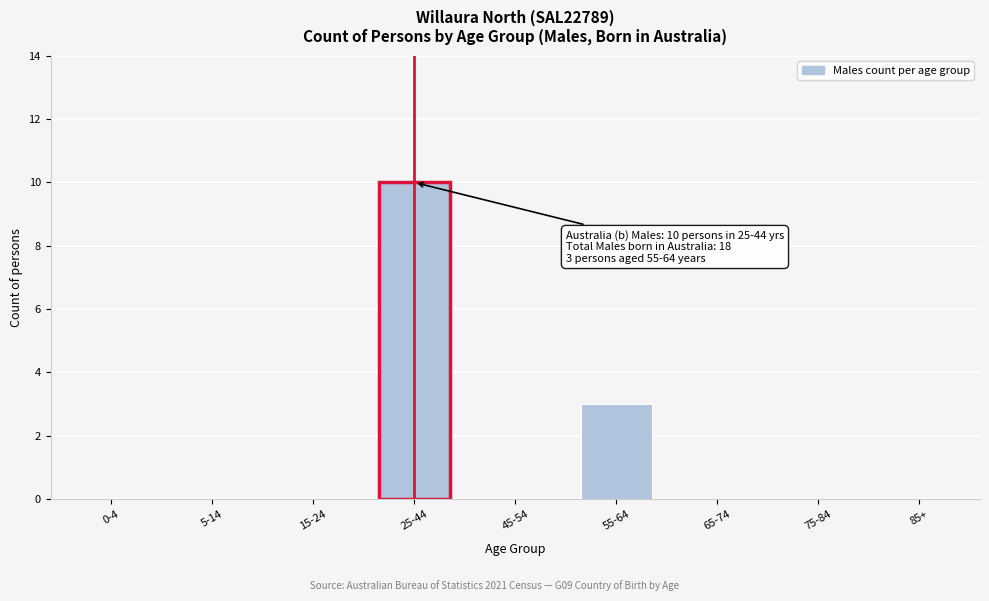

Reading left to right, list all the values displayed in this chart.

0-4=0	5-14=0	15-24=0	25-44=10	45-54=0	55-64=3	65-74=0	75-84=0	85+=0